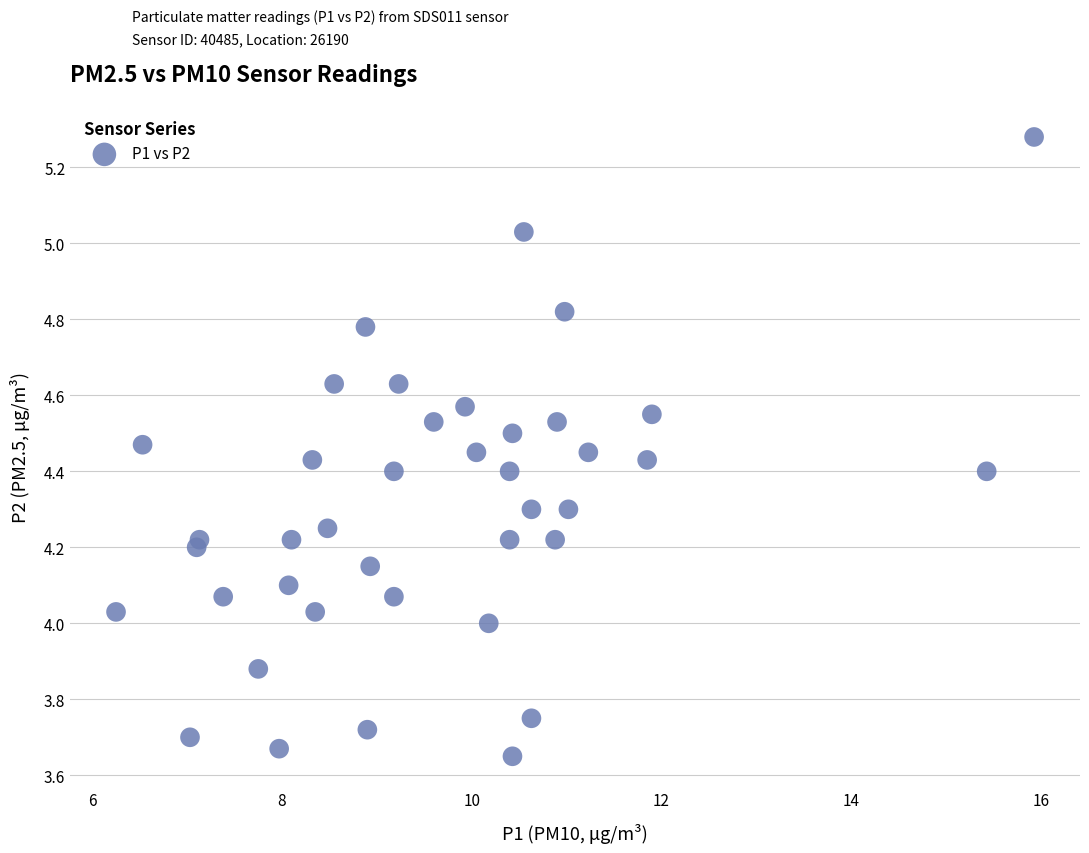

What is the range of Y values (max minus min)?

1.6